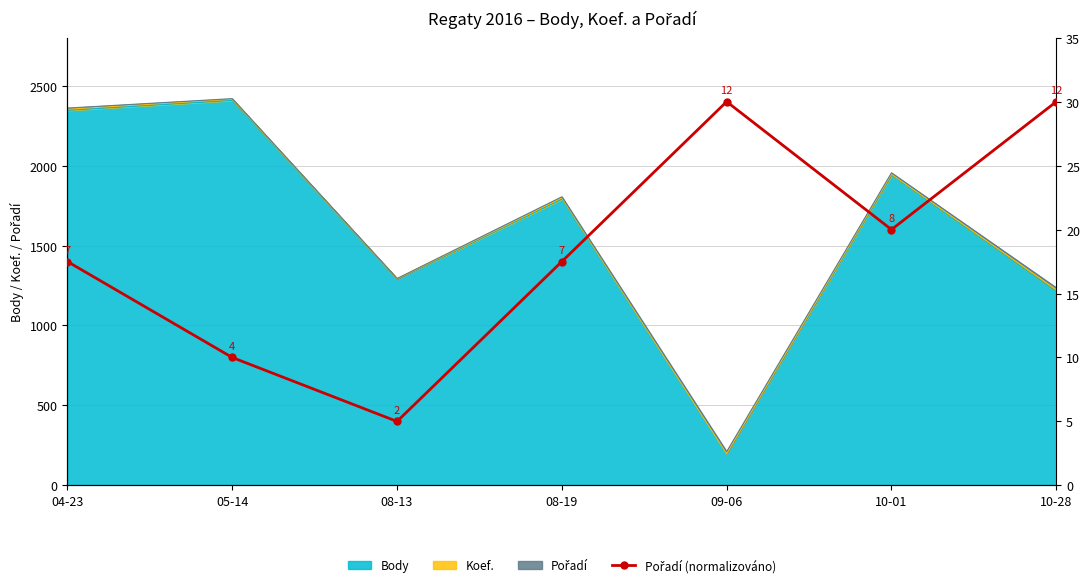

Is it true that the value at 10-28 is 30.0?

True